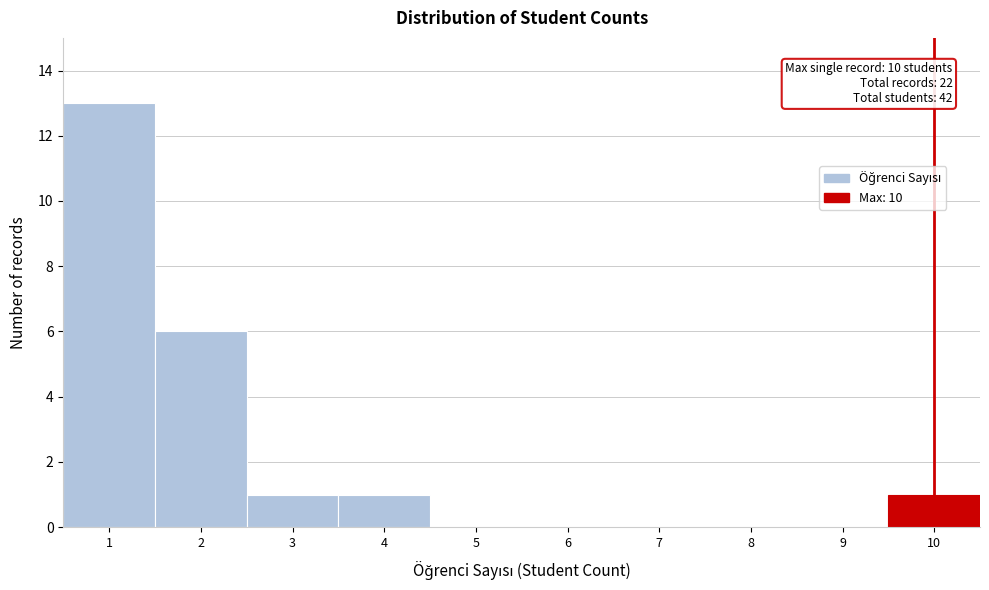

Which range on the x-axis has the tallest bar?

0.5 to 1.5